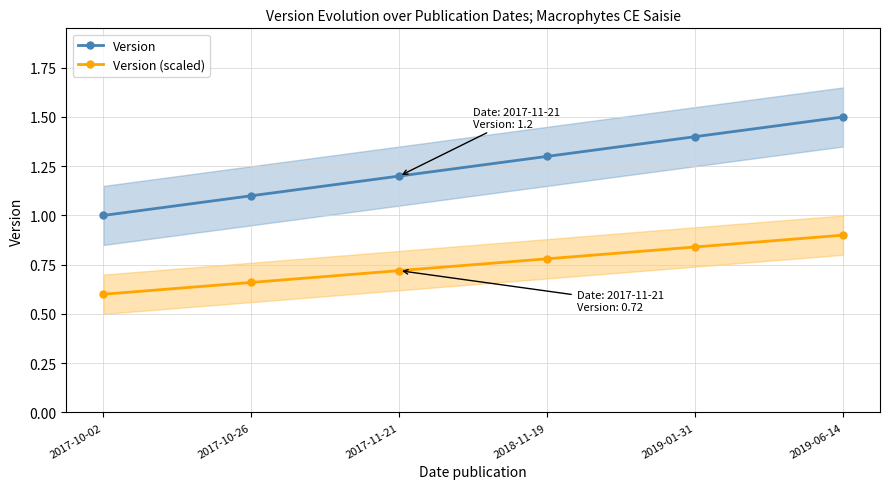

What is the sum of all Version (scaled) values?

4.5